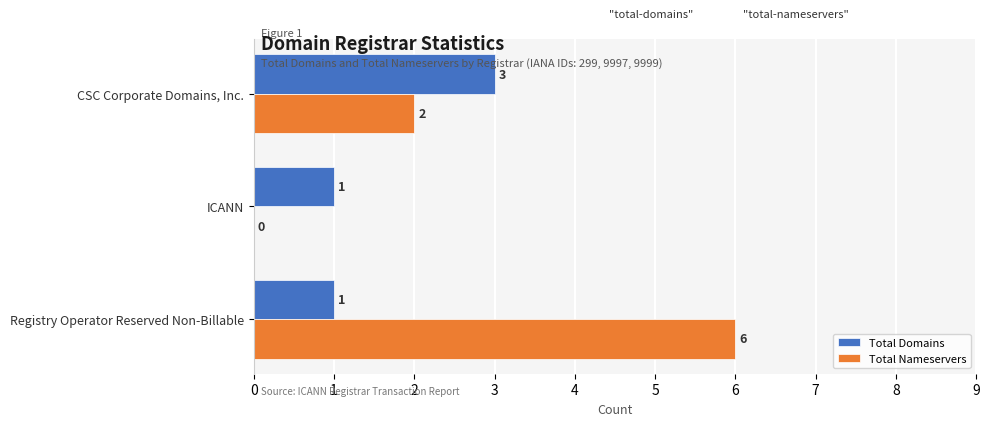

At which label is Total Nameservers closest to 3?

CSC Corporate Domains, Inc.